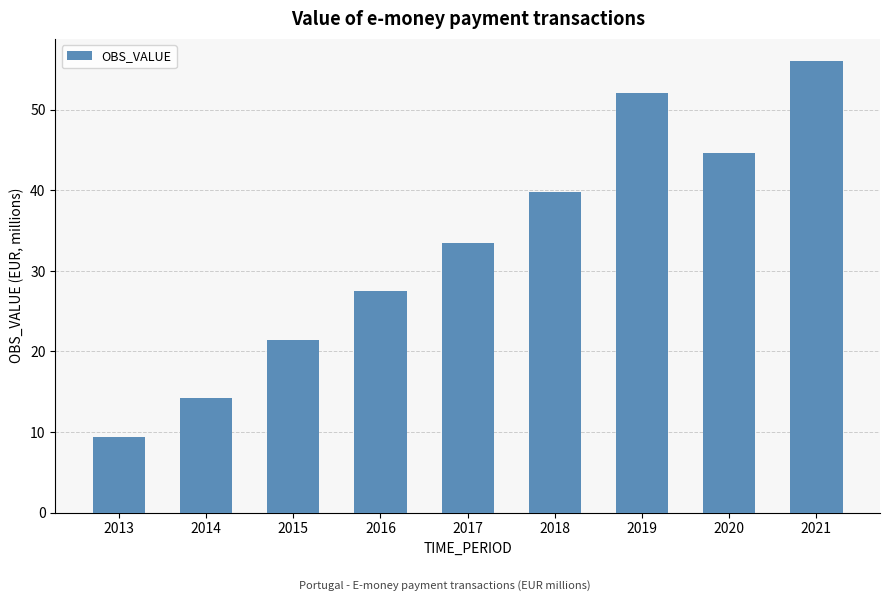

What is the smallest value displayed?

9.3